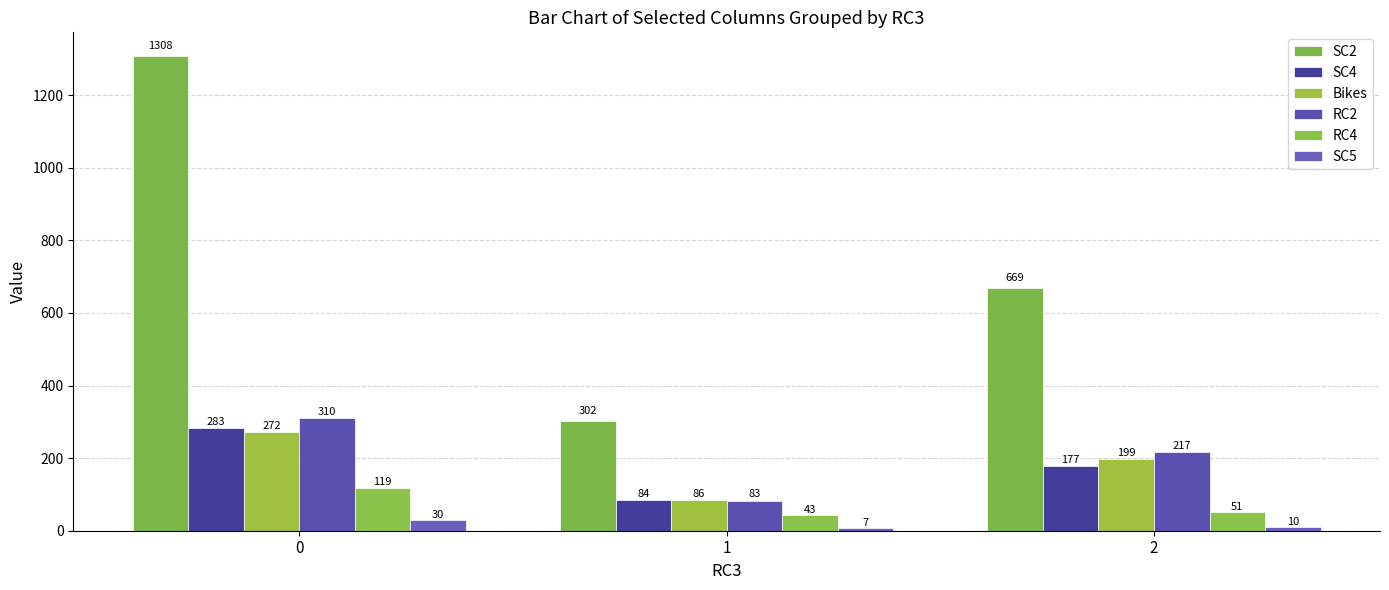

Rank the series by their maximum value, from highest to lowest.

SC2, RC2, SC4, Bikes, RC4, SC5